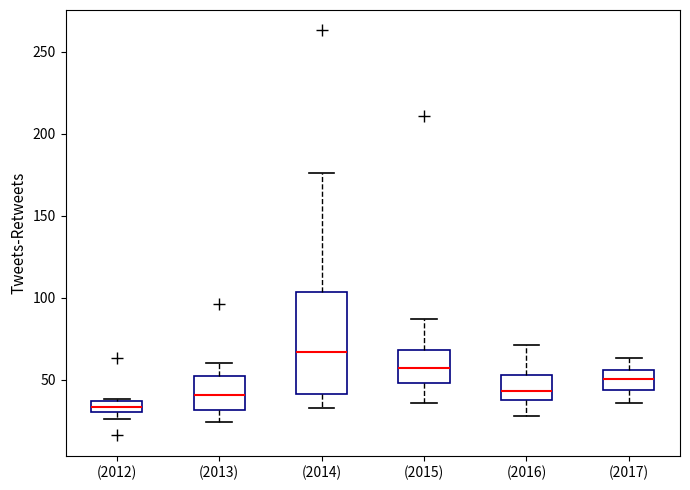

Which box has the lowest median line?

(2012)